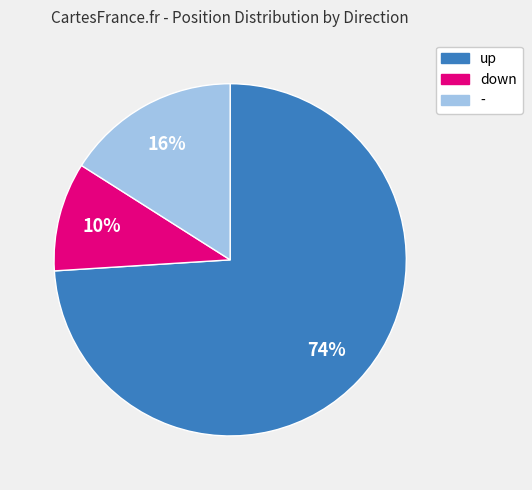

Which slice is the largest?

up